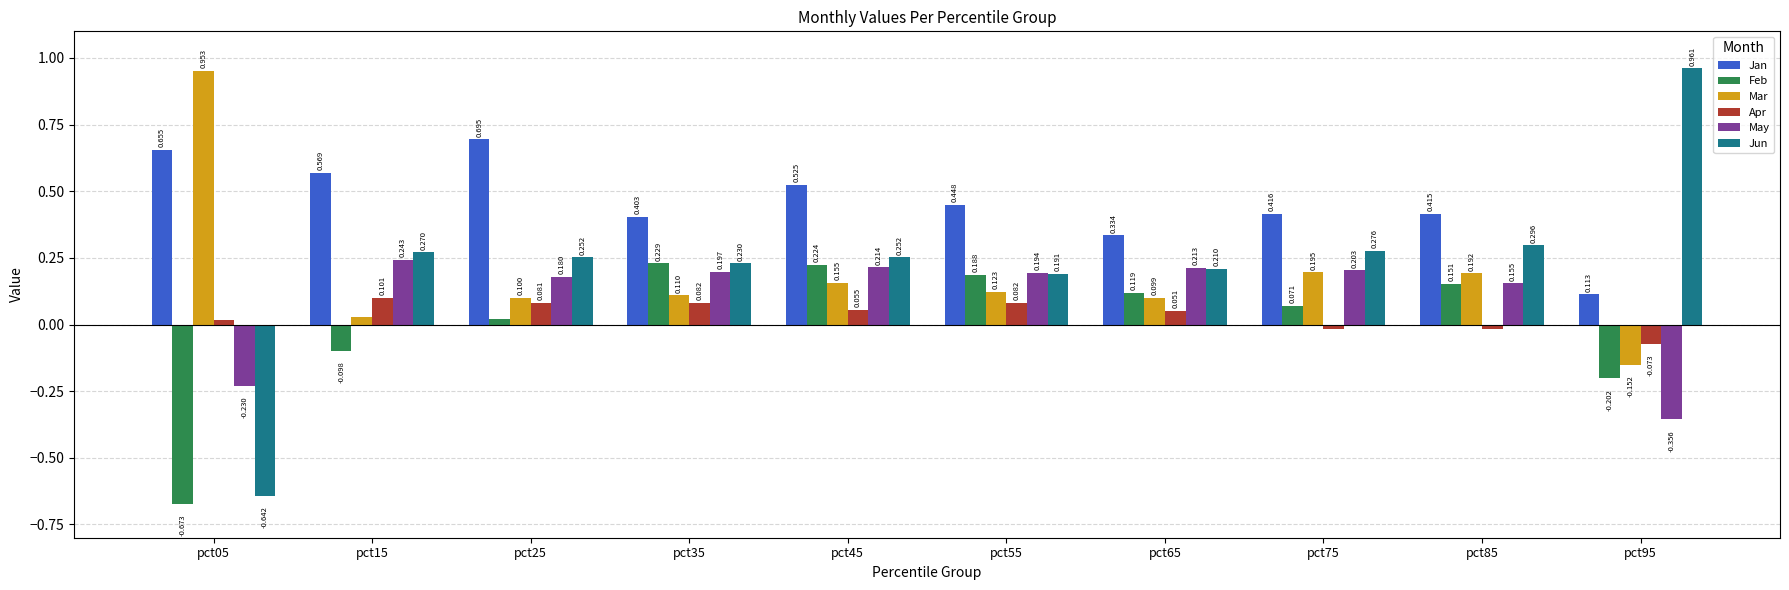

Which series has the largest total across all categories?

Jan